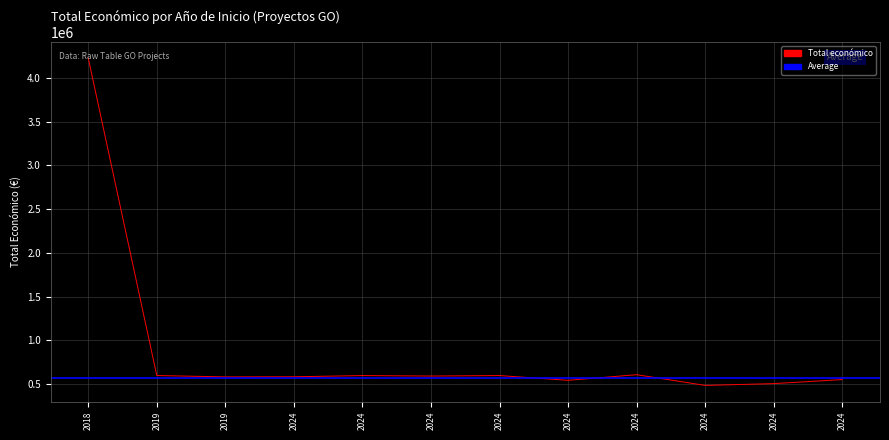

What is the maximum value shown in the chart?

4226219